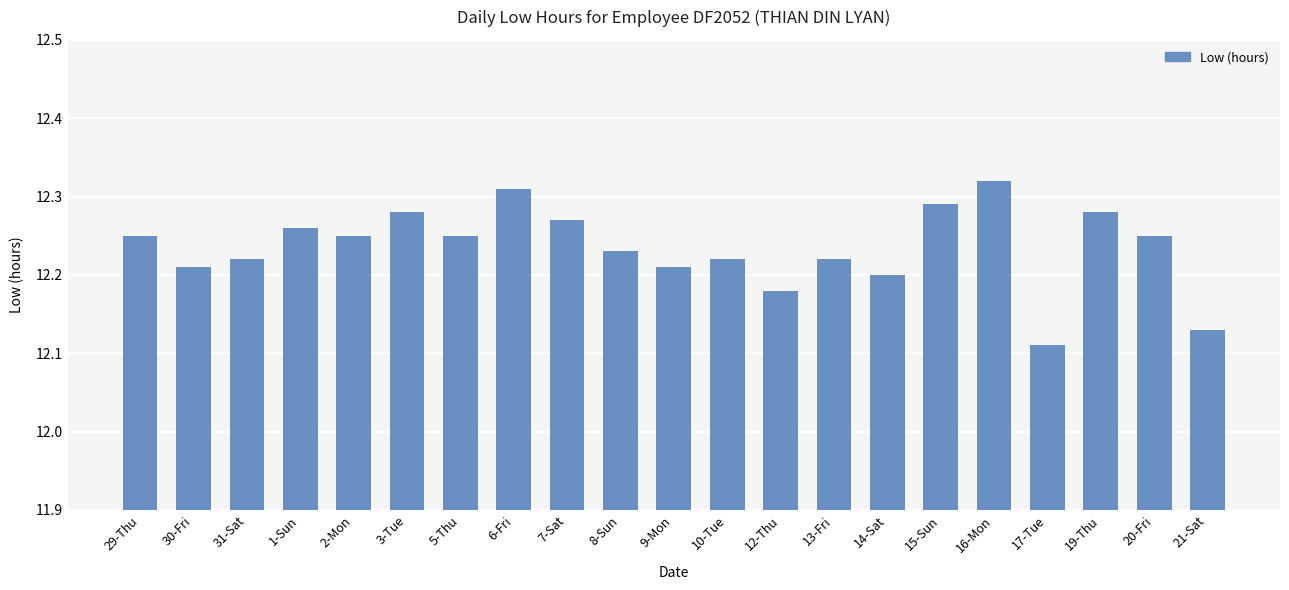

How many values are between 12 and 13?

21